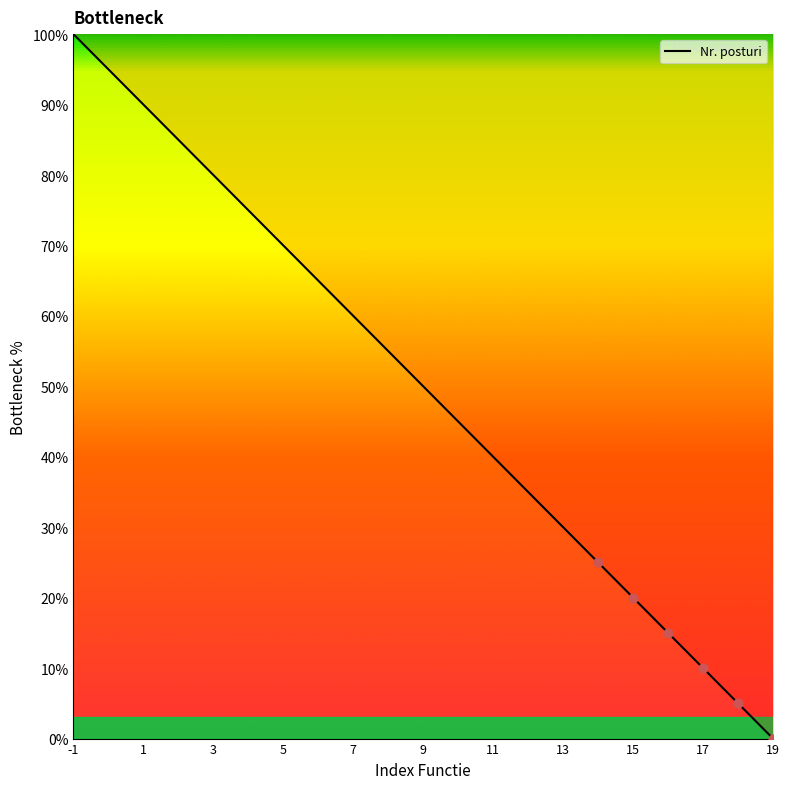

What is the difference between the maximum and minimum values?

100.0